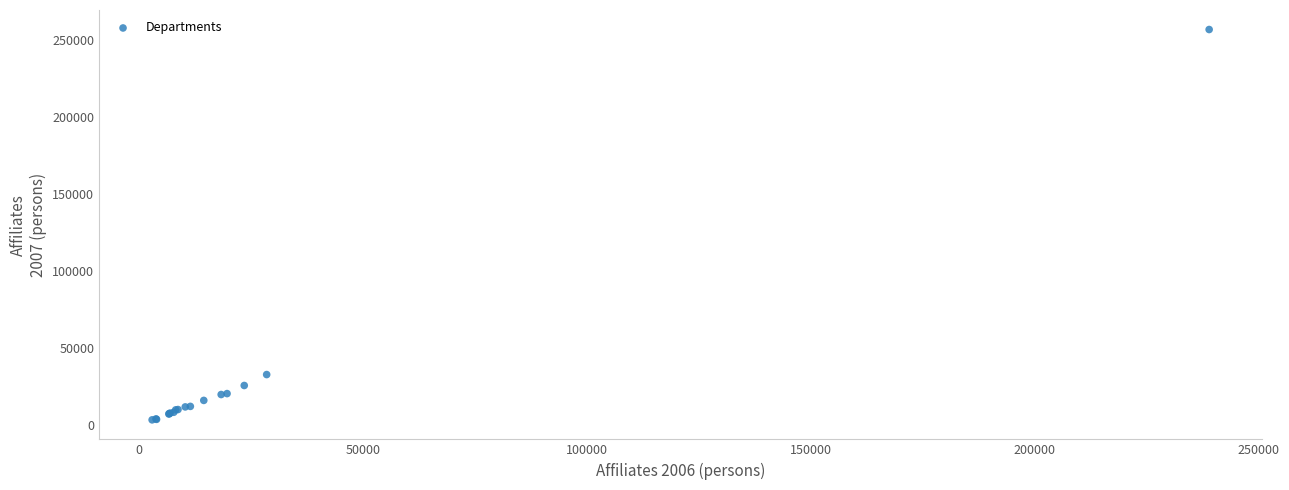

What Y value in the scatter plot is closest to 130190?

32895.2